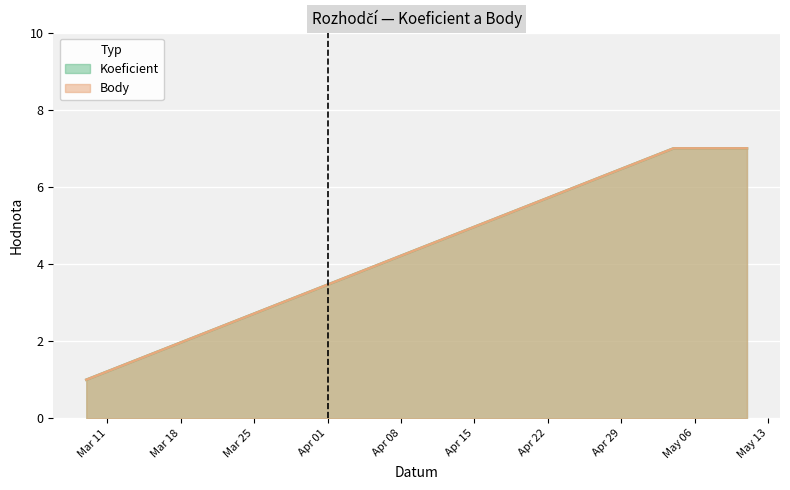

List the labels in order of Body value, largest first.

2024-05-04, 2024-05-11, 2024-03-09